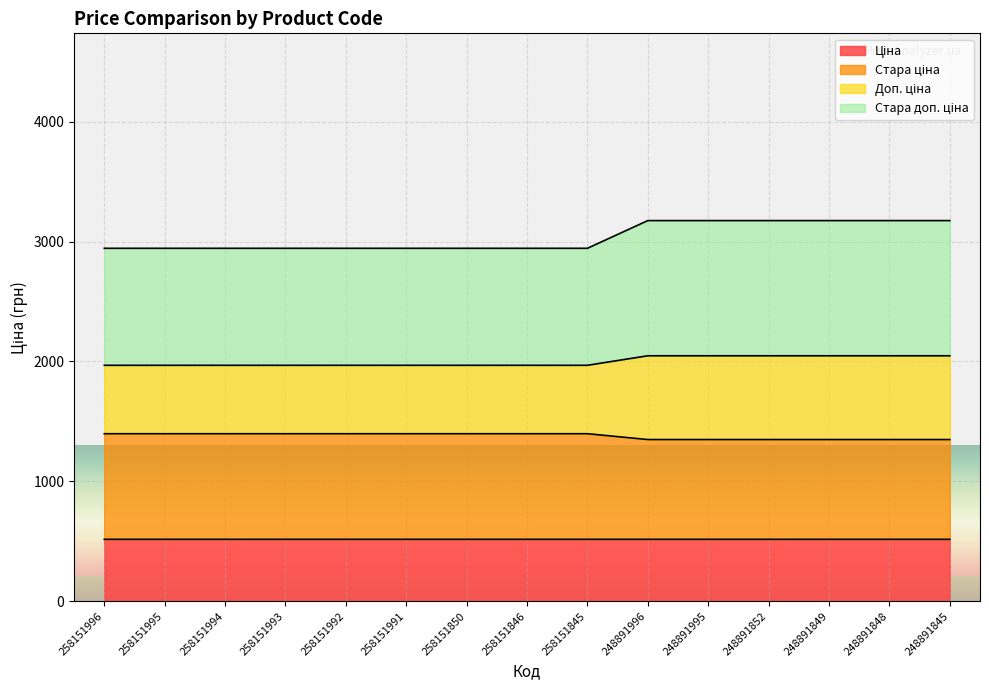

Which series has the largest total across all categories?

Стара доп. ціна